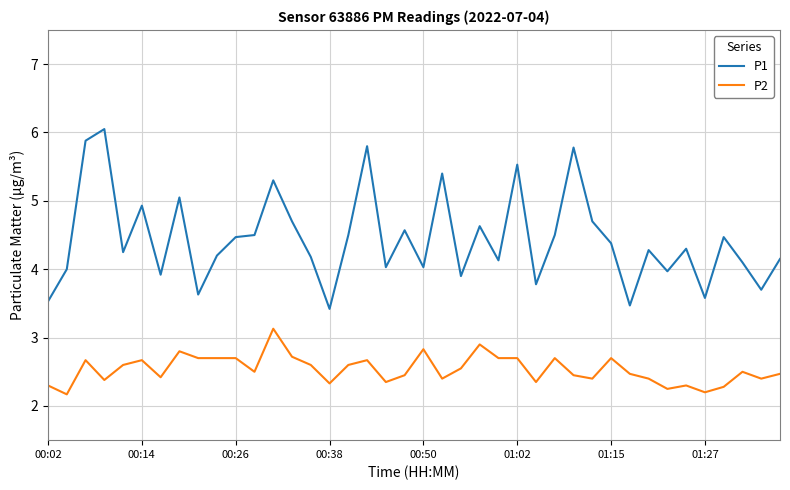

True or false: P1 and P2 intersect in this chart.

False